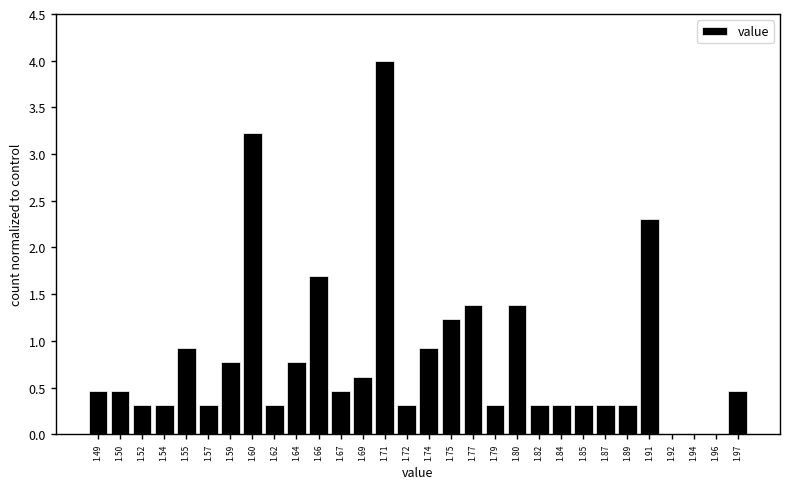

Which range on the x-axis has the tallest bar?

1.696 to 1.714